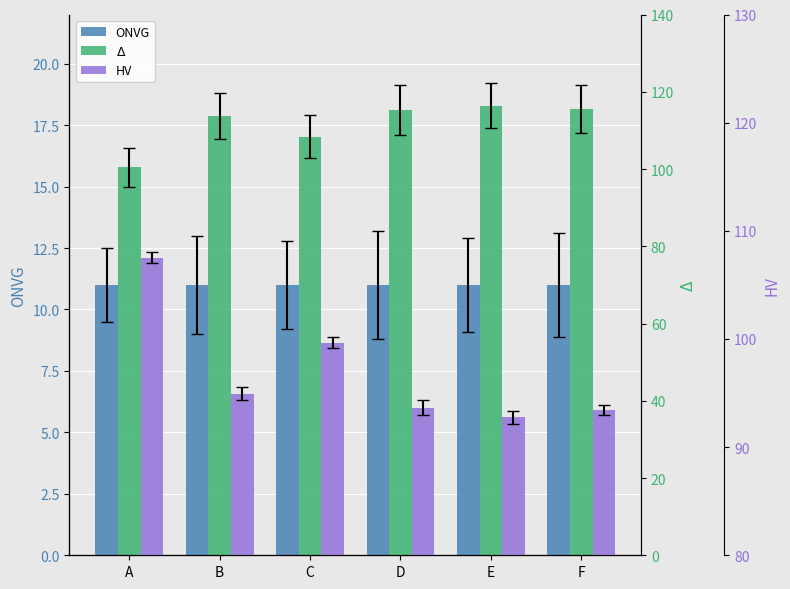

List the series in order of their peak value, lowest first.

ONVG, HV, $\Delta$